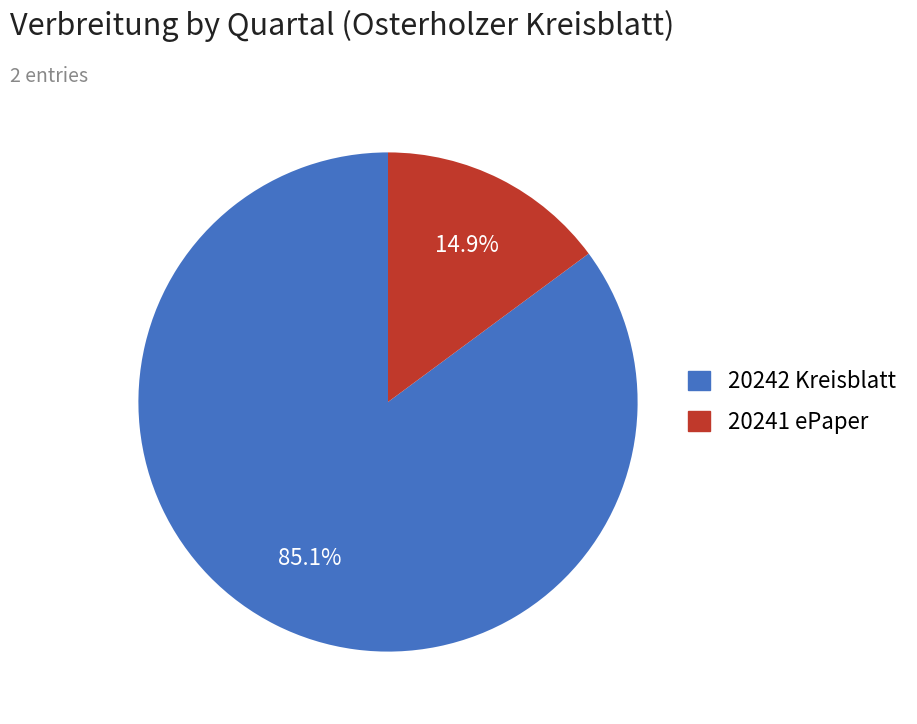

The 20241 ePaper slice represents 4% of the pie. True or false?

False